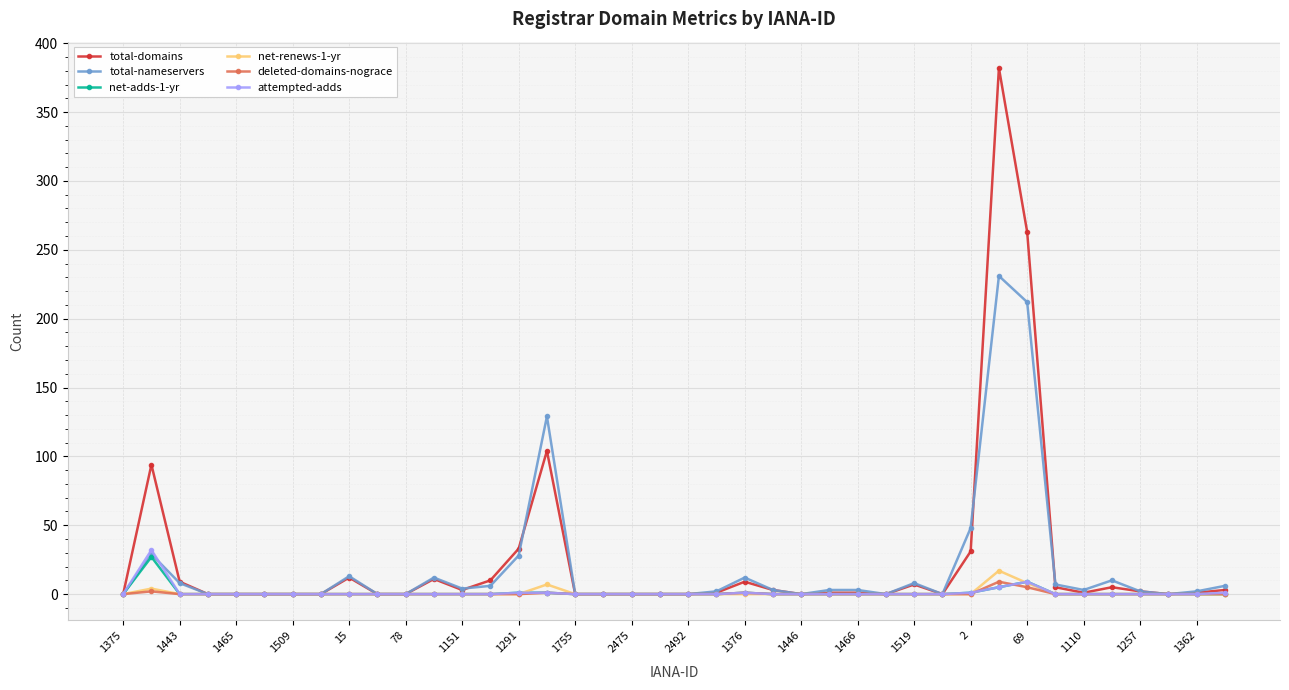

How many categories are shown in the chart?

40